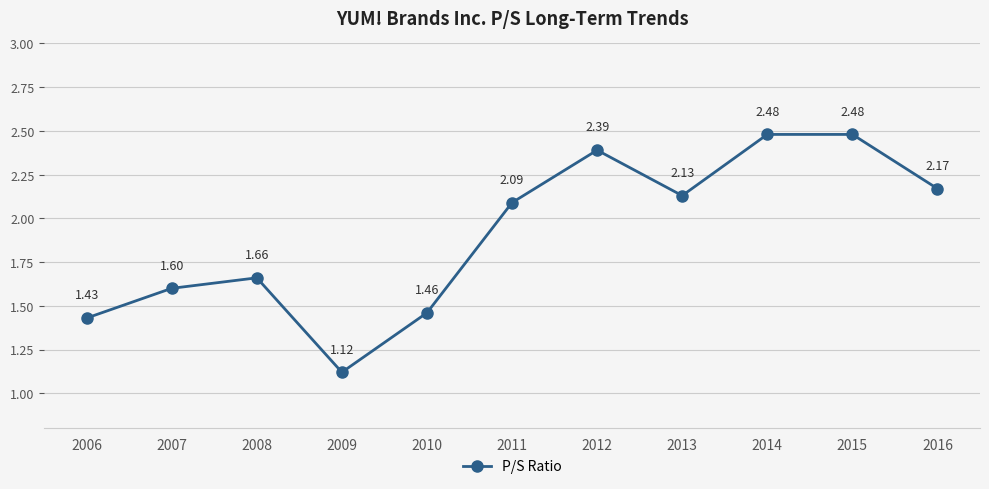

What is the difference between the values at 2013 and 2012?

0.3